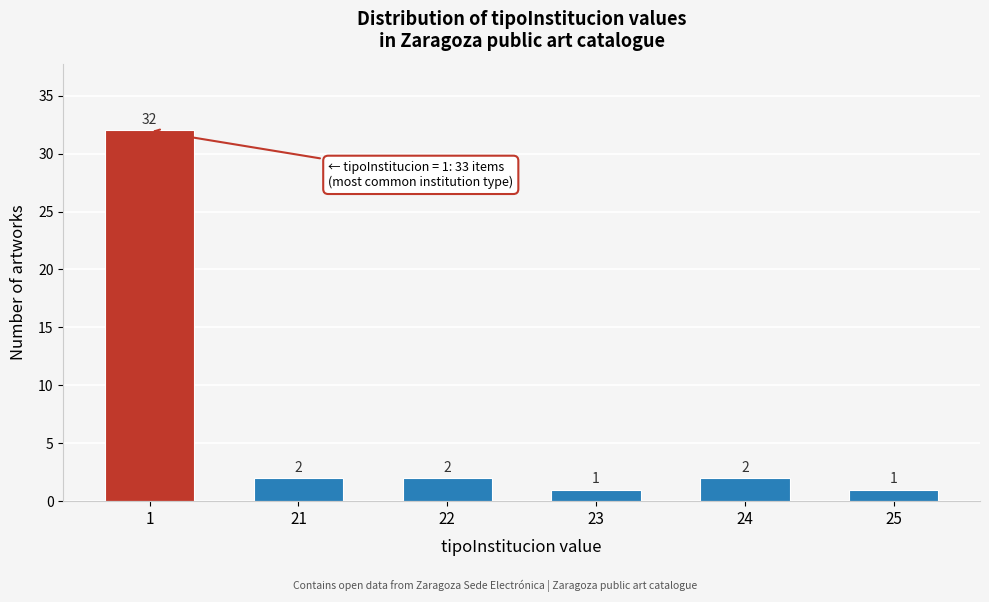

Reading right to left, list all the values displayed in this chart.

25=1	24=2	23=1	22=2	21=2	1=32